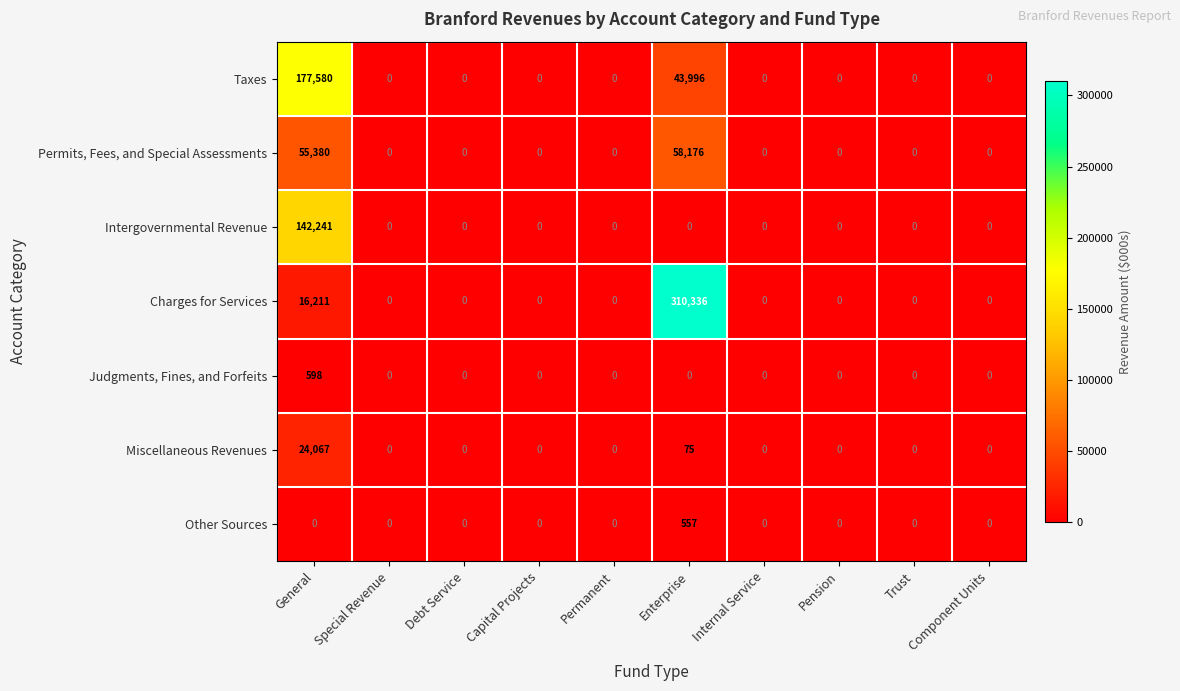

Which series has the largest range (max minus min)?

Charges for Services